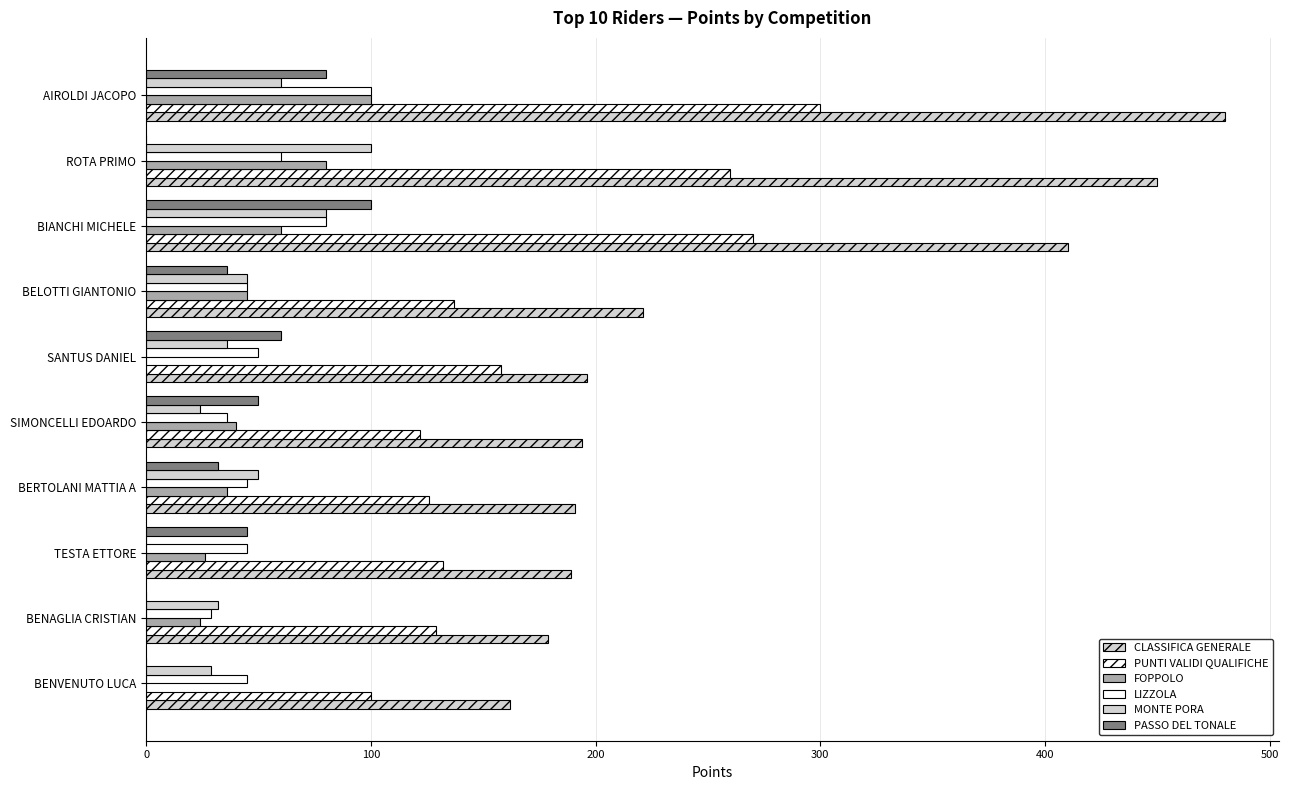

Count the number of data series in this chart.

6